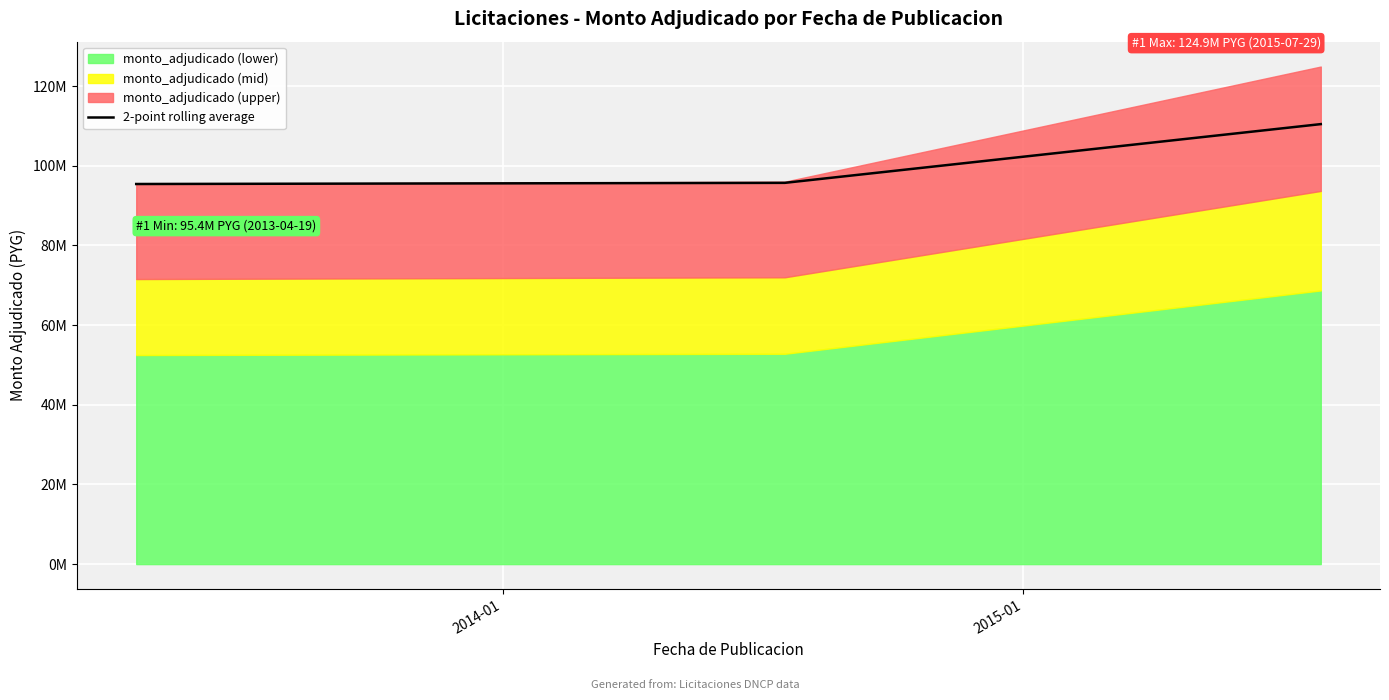

How many lines are shown in the chart?

1